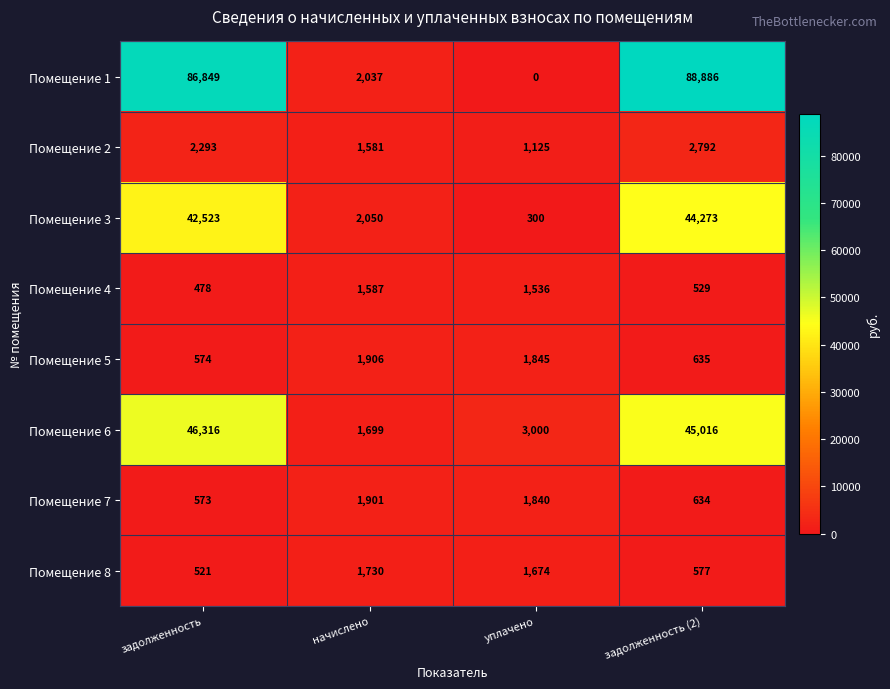

Which series has the largest range (max minus min)?

Помещение 1